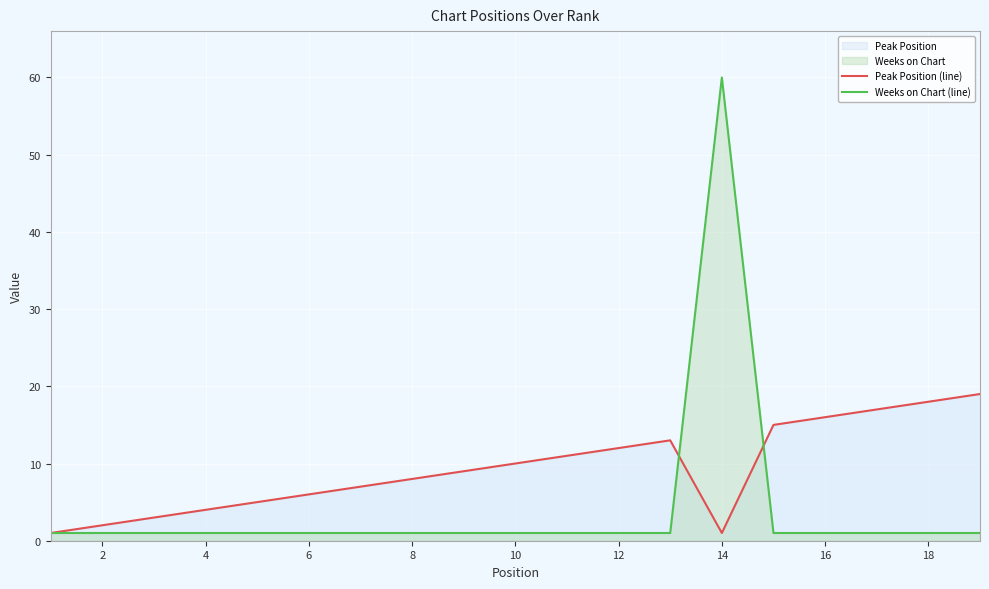

True or false: Peak Position (line) and Weeks on Chart (line) intersect in this chart.

True